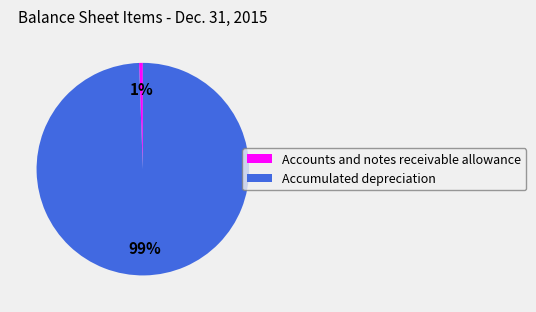

What percentage is the Accumulated depreciation slice, to the nearest percent?

99%